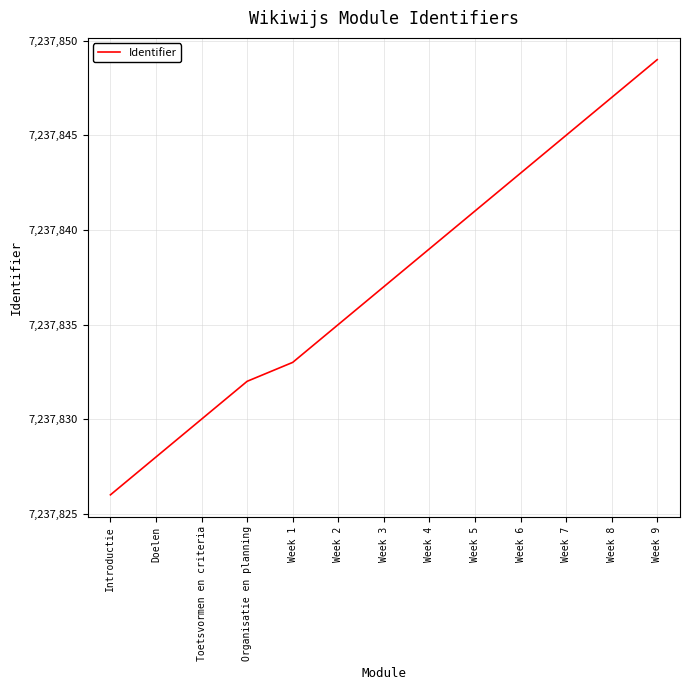

Between Week 8 and Organisatie en planning, which is larger?

Week 8